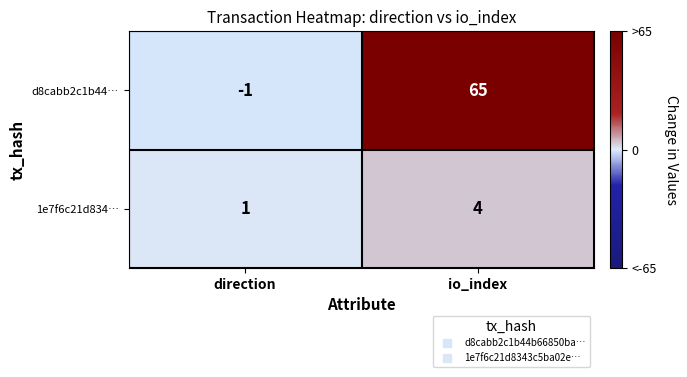

Which label corresponds to the largest value in the chart?

io_index